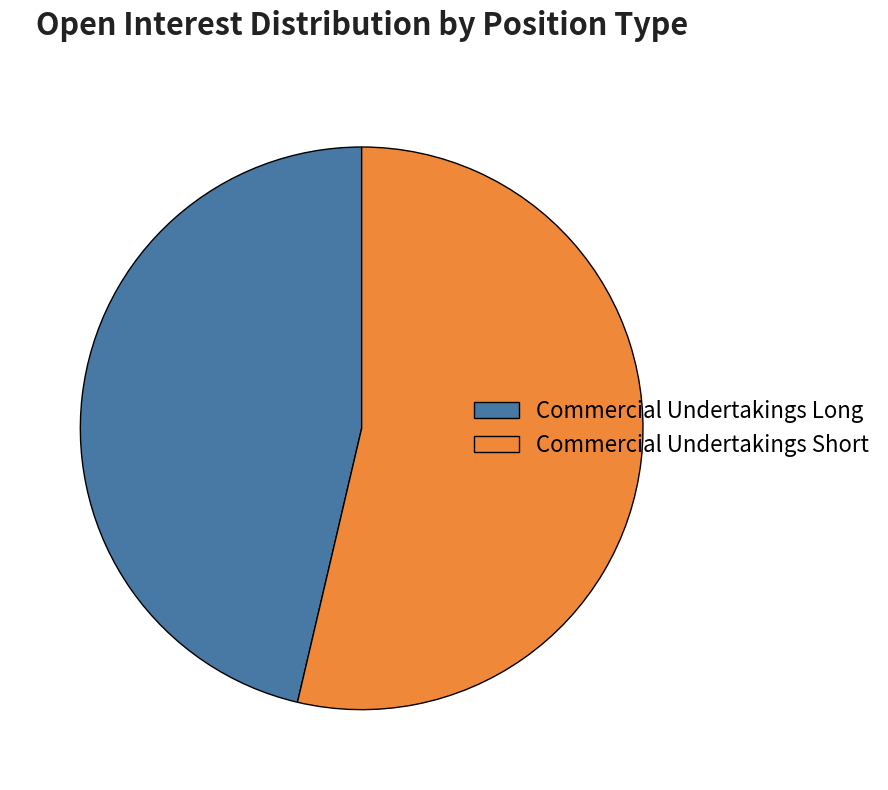

The Commercial Undertakings Long slice represents 57% of the pie. True or false?

False